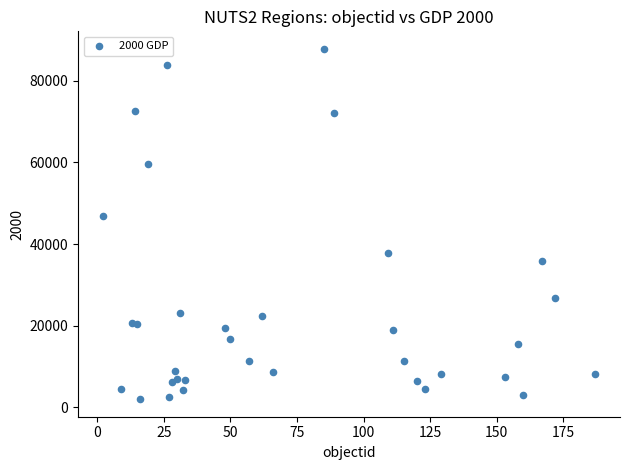

What Y value in the scatter plot is closest to 44929?

46959.1